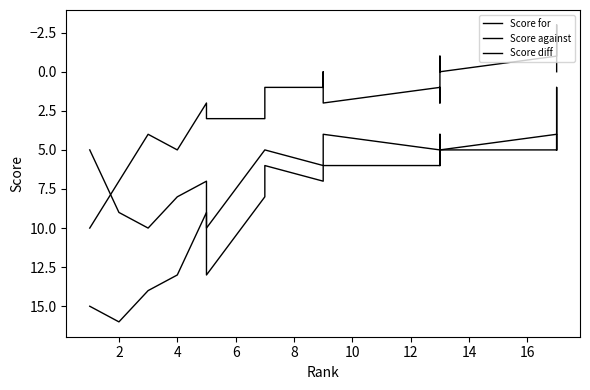

Which series has the widest spread of values?

Score for